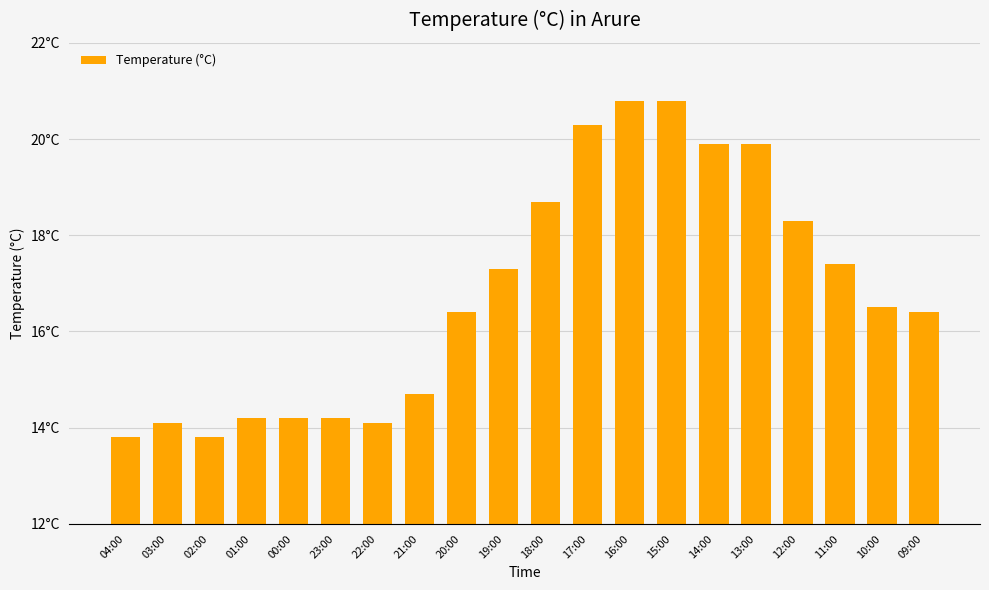

What is the label of the 2nd bar from the right?

10:00